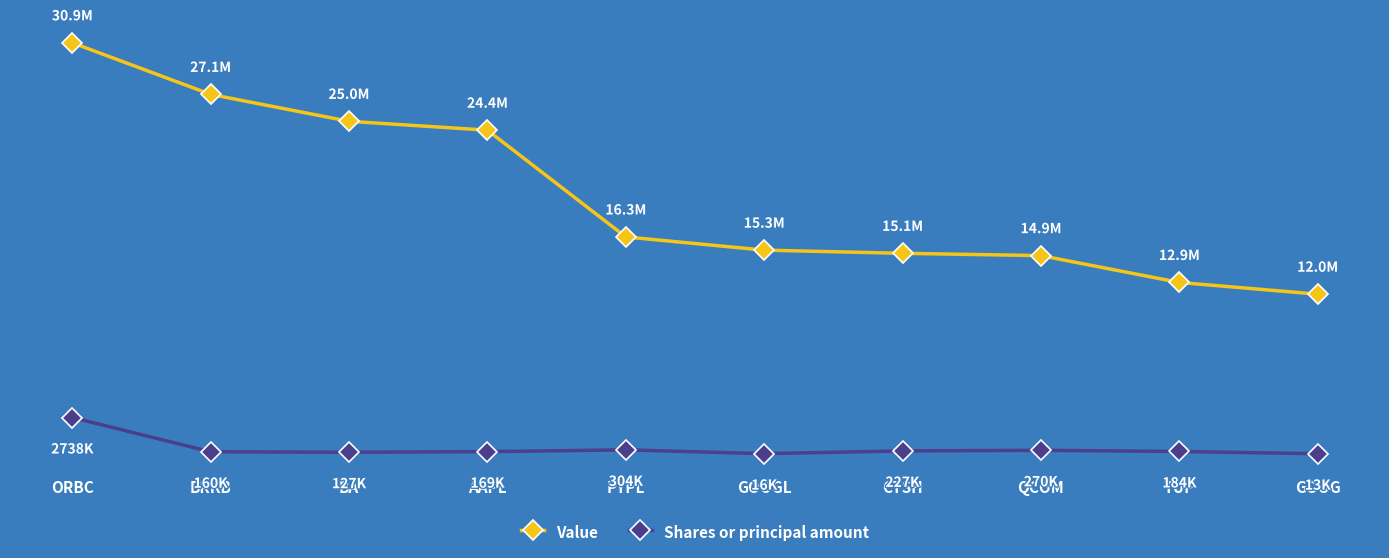

Is this an area chart (filled region under the line)?

No